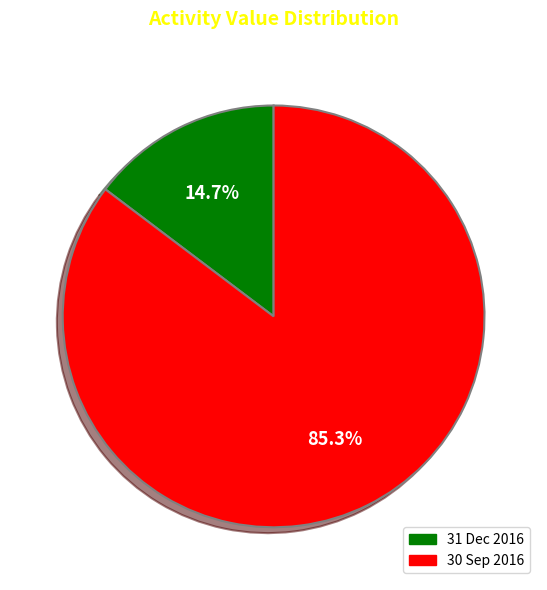

Rank the categories by value from lowest to highest.

31 Dec 2016, 30 Sep 2016